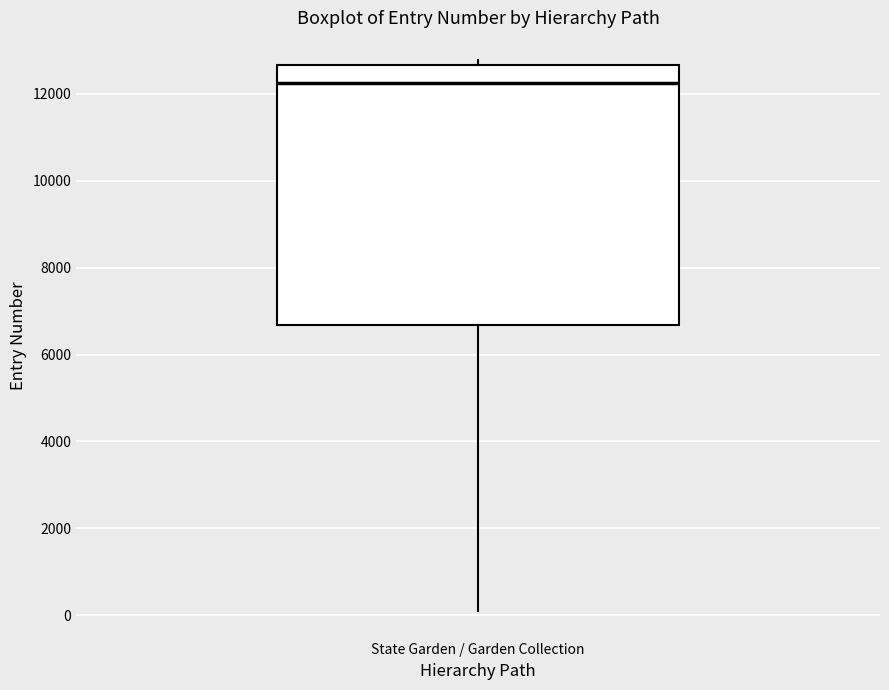

Where is the lower edge of the box for State Garden / Garden Collection on the y-axis? The values are not printed on the chart, so give them approximately, as read against the axis.

6600